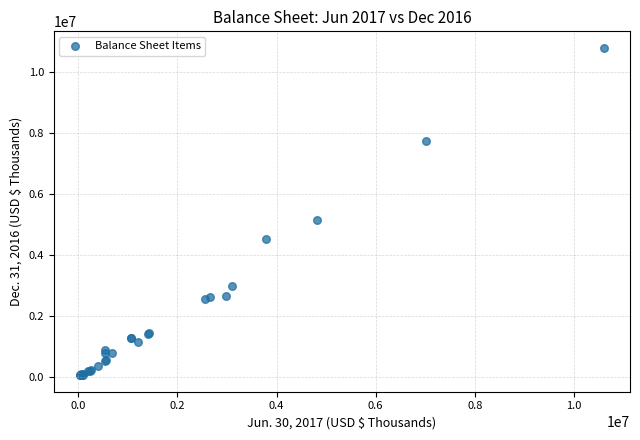

What Y value in the scatter plot is closest to 5412606?

5122450